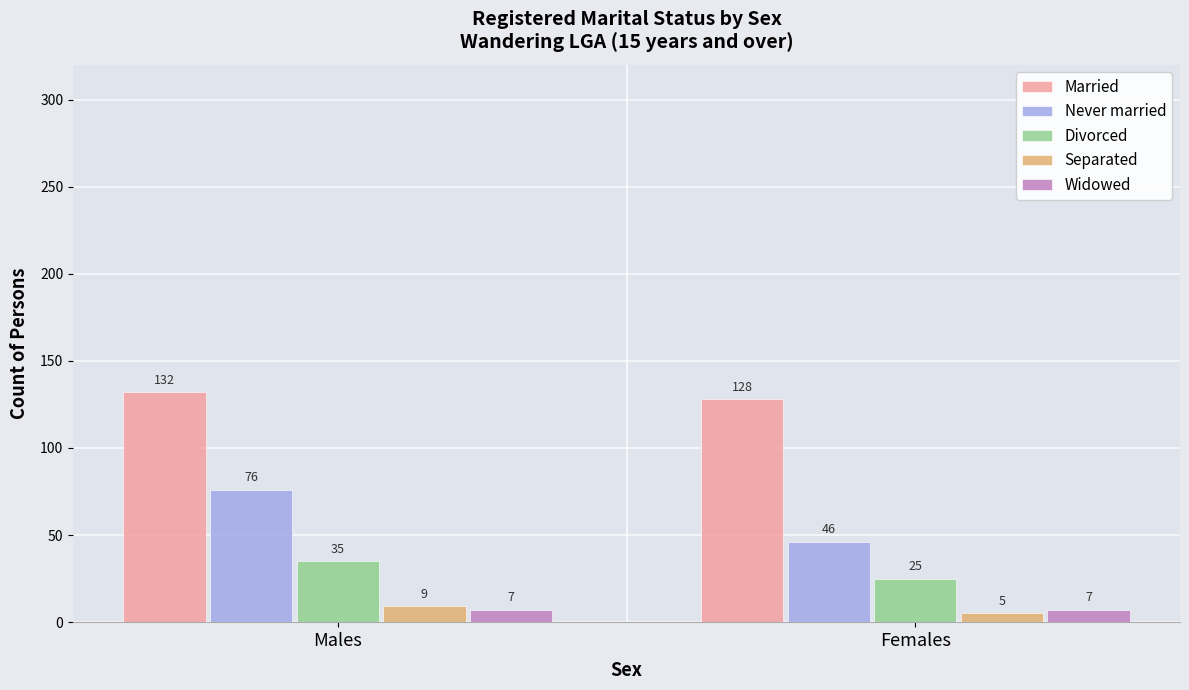

What is the minimum value shown in the chart?

5